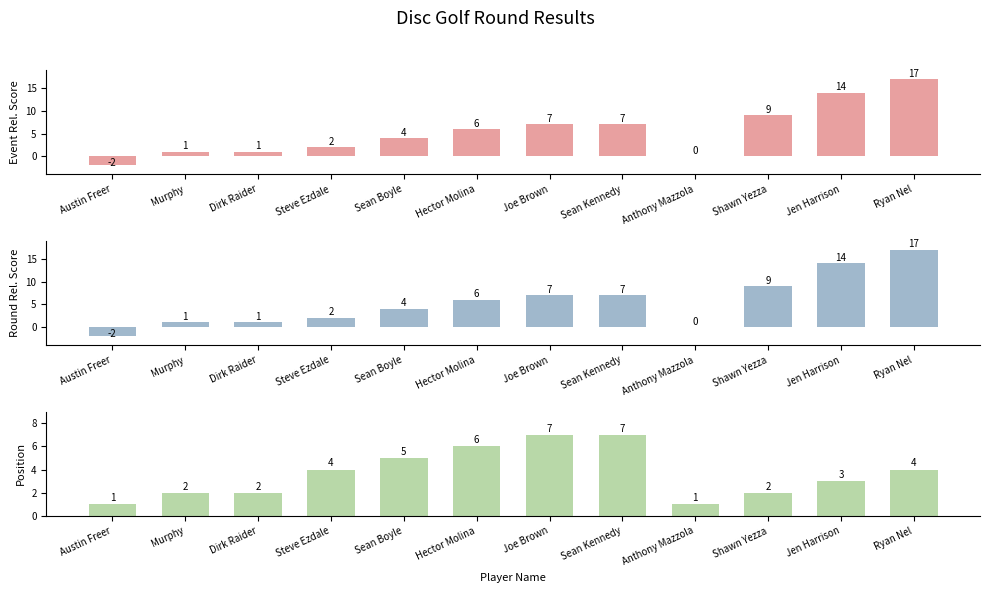

Between Sean Boyle and Jen Harrison, which is larger?

Jen Harrison